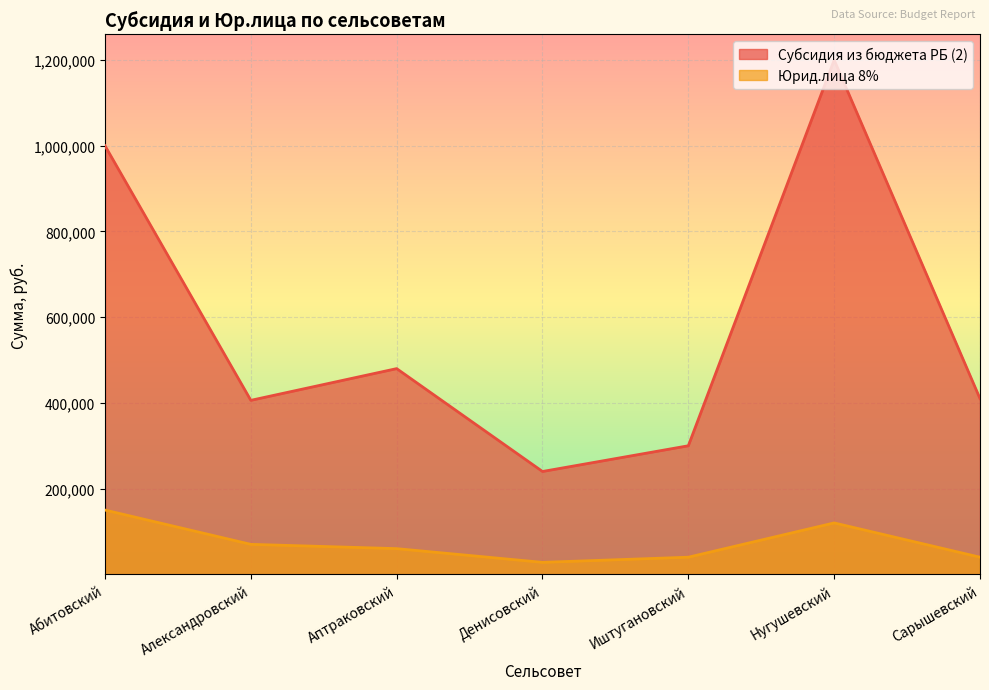

True or false: Субсидия из бюджета РБ (2) and Юрид.лица 8% cross at least once.

False